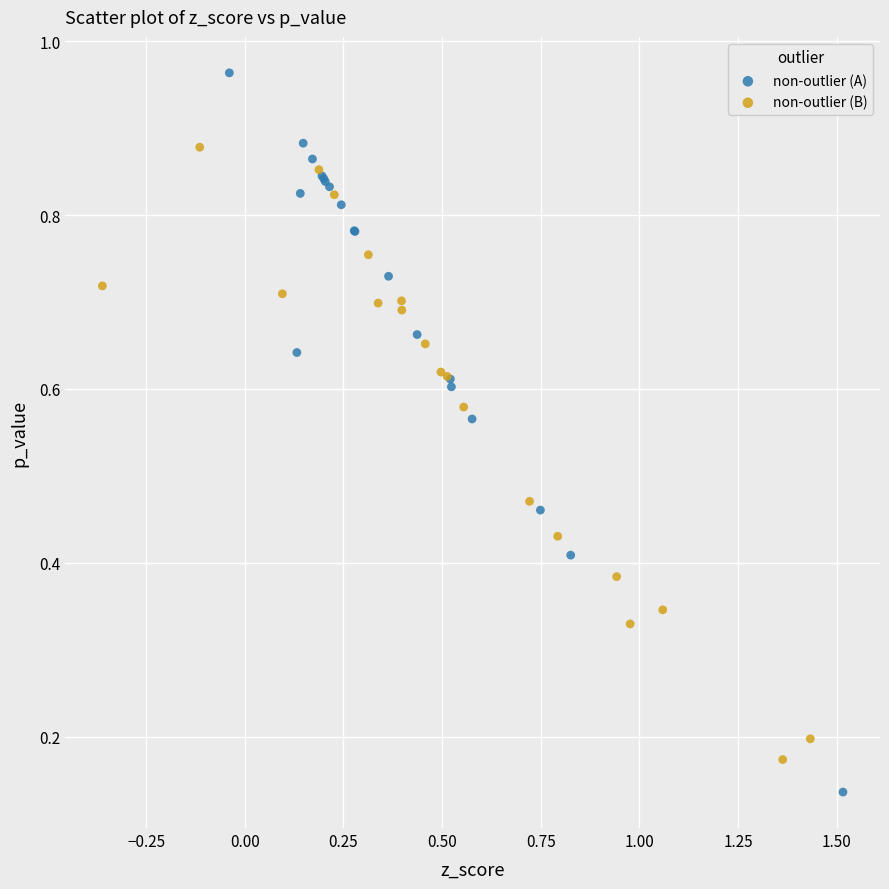

What are all the series names shown in the legend?

non-outlier (A), non-outlier (B)